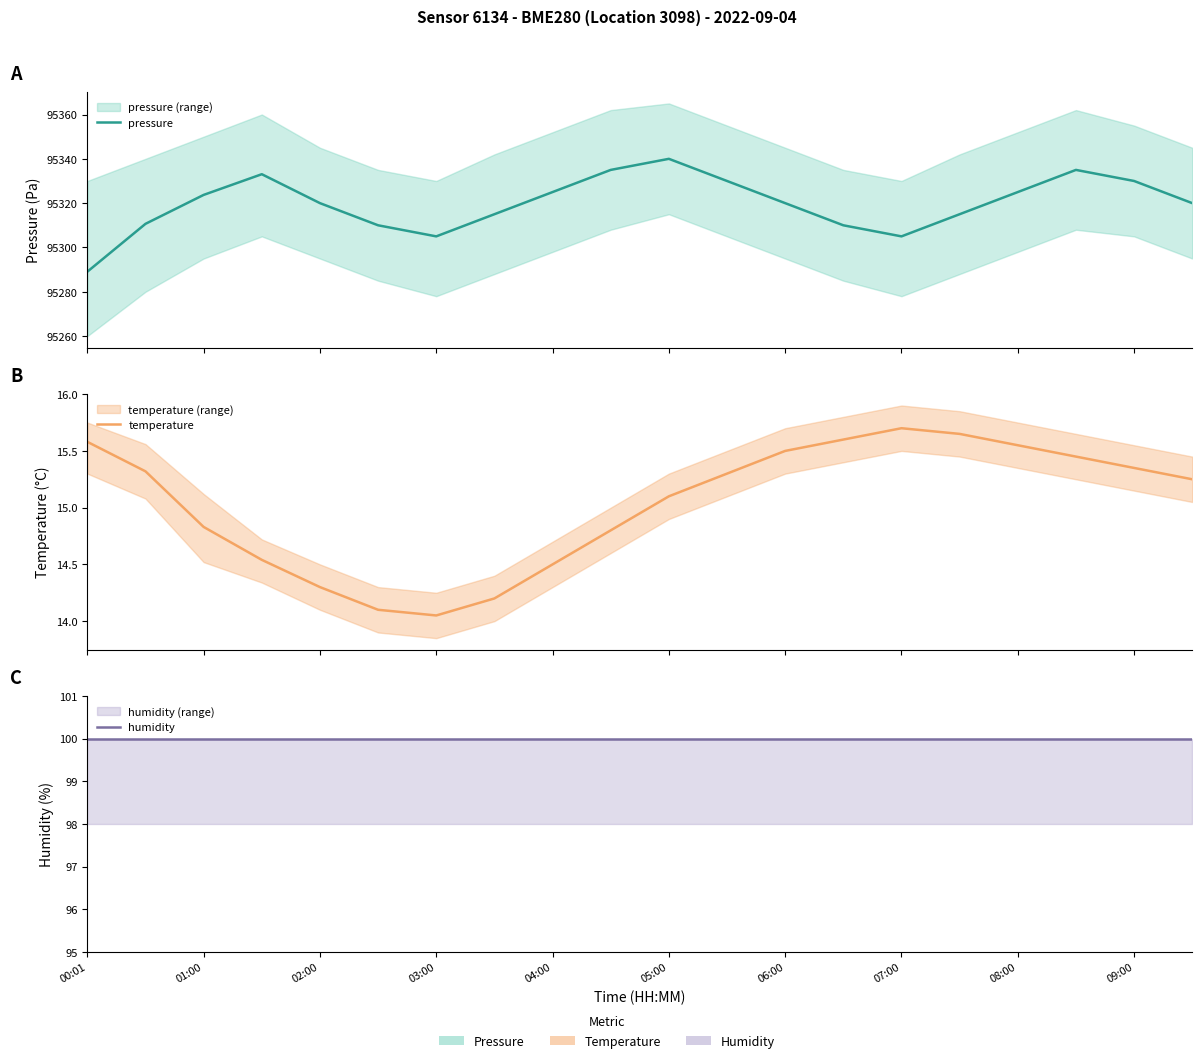

Does the chart have visible grid lines?

No